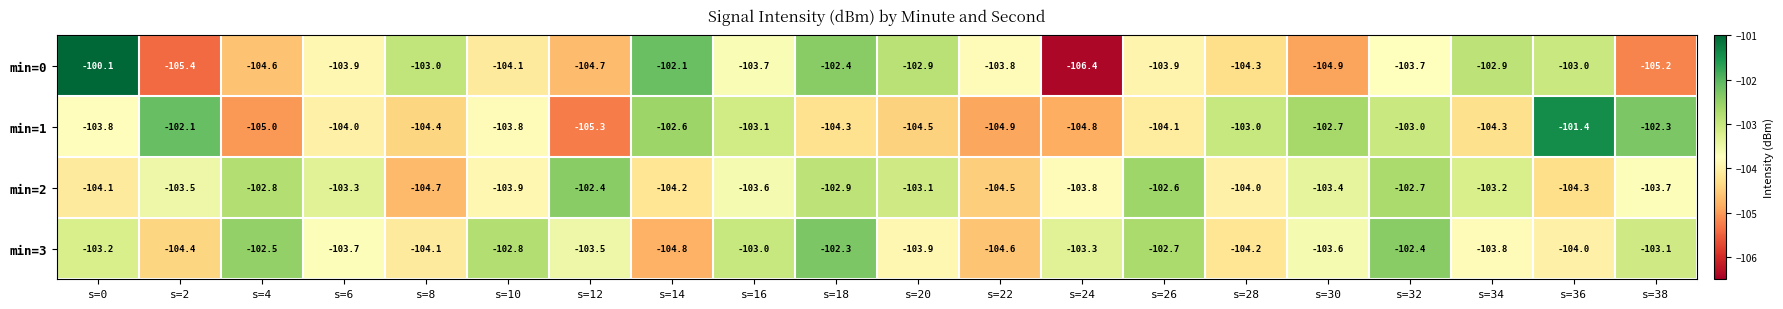

What is the approximate value of min=3 at s=18?

-102.3